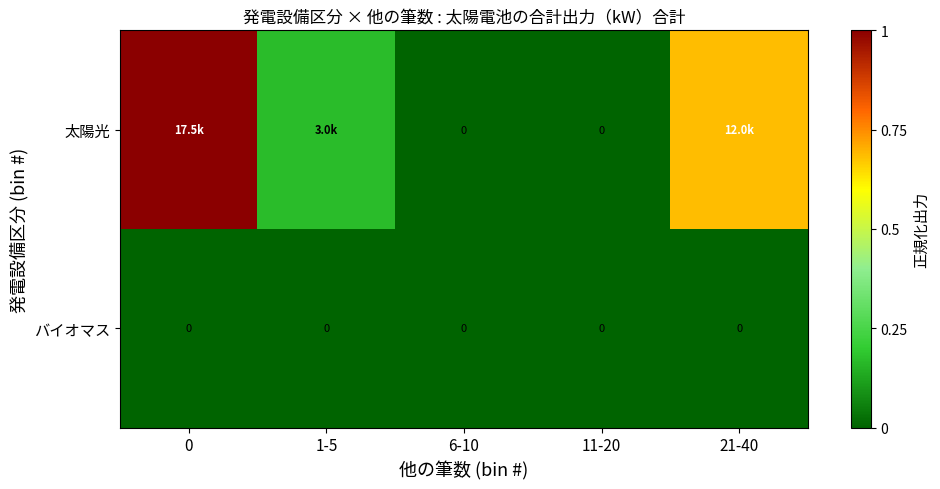

True or false: バイオマス has a value of 0.0 at 21-40.

True